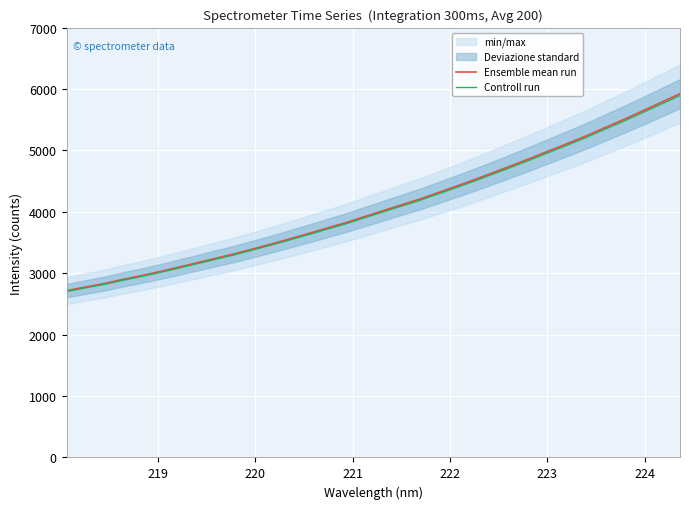

Reading left to right, transcribe all the data shown in this chart.

Ensemble mean run: 2716.0	2774.1	2830.5	2897.9	2958.8	3026.6	3096.8	3169.7	3242.5	3314.9	3394.6	3475.3	3560.4	3646.6	3735.1	3822.6	3920.7	4017.0	4113.1	4208.5	4315.0	4421.6	4531.7	4644.9	4760.7	4878.6	4999.7	5120.5	5244.4	5377.3	5507.9	5645.3	5784.5	5924.4
Controll run: 2702.4	2760.3	2816.3	2883.4	2944.0	3011.5	3081.3	3153.9	3226.3	3298.4	3377.6	3457.9	3542.6	3628.4	3716.4	3803.5	3901.1	3997.0	4092.5	4187.5	4293.4	4399.5	4509.1	4621.7	4736.9	4854.2	4974.7	5094.9	5218.1	5350.5	5480.4	5617.0	5755.6	5894.8